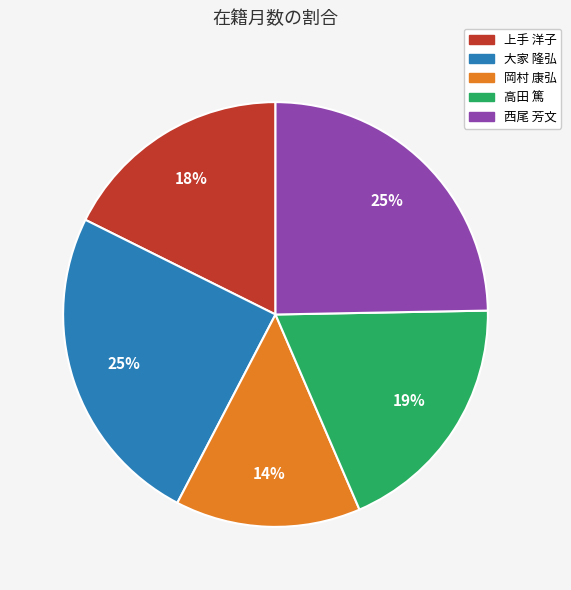

Which slice is the smallest?

岡村 康弘